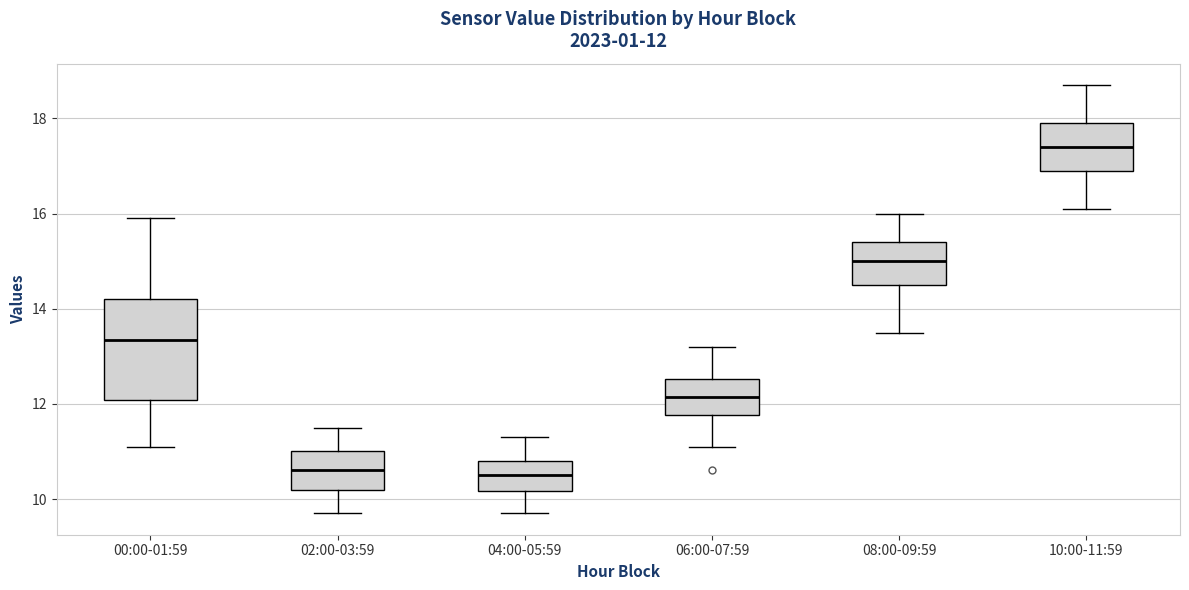

Which box is the tallest, from its lower edge to its upper edge?

00:00-01:59